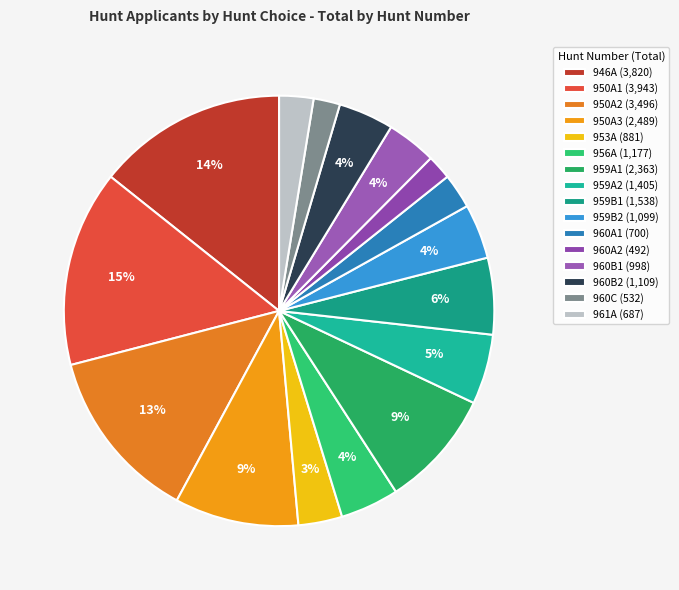

To the nearest percent, what is the combined percentage of 959A2 and 960A2?

7%